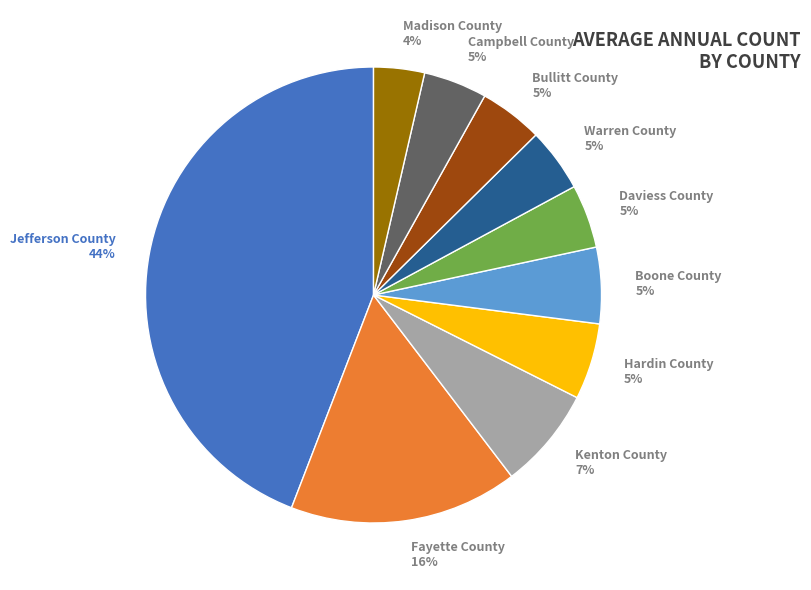

Count the number of slices in the pie.

10